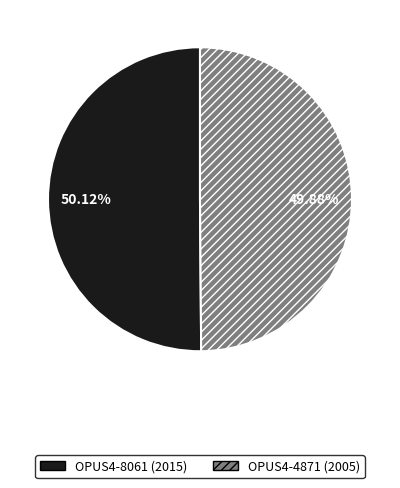

True or false: OPUS4-8061 (2015) accounts for 61% of the total.

False